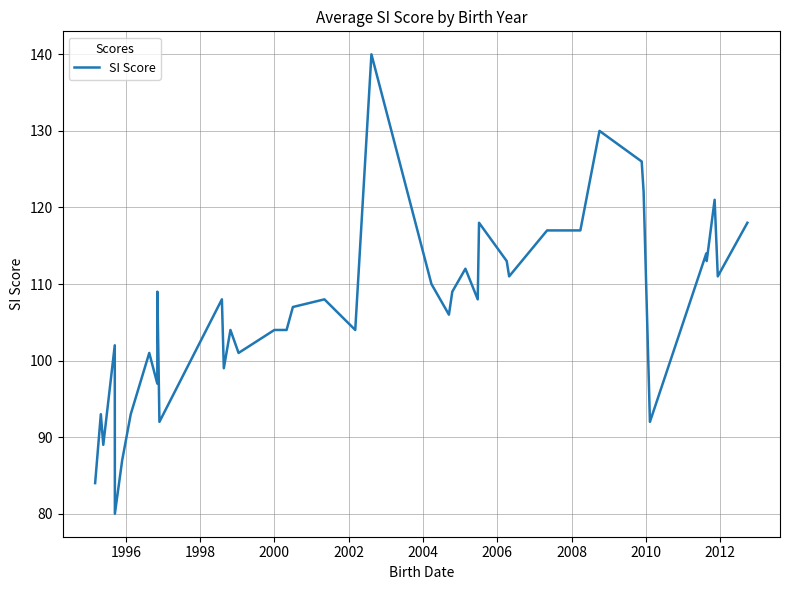

What is the minimum value shown in the chart?

80